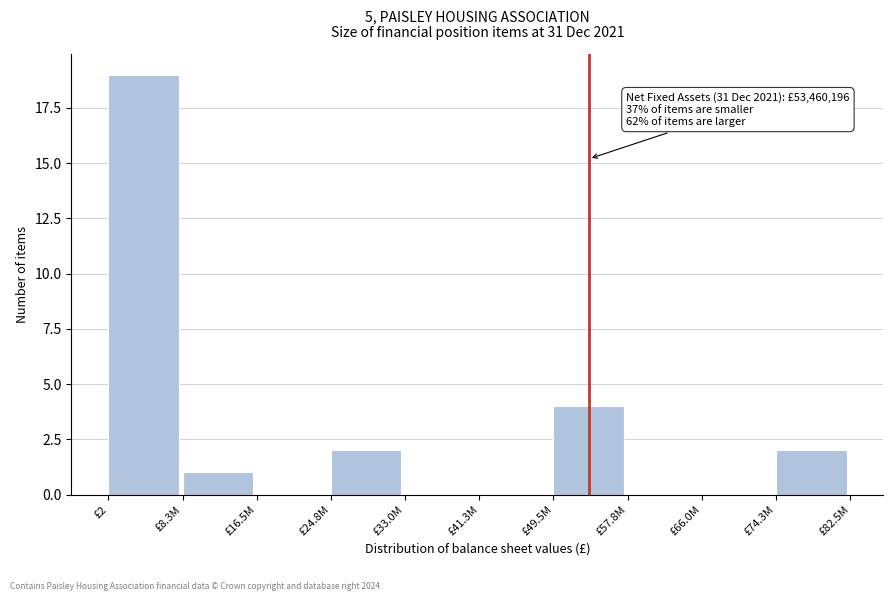

Reading left to right, what are all the values shown in this chart?

£2=19	£8.3M=1	£16.5M=0	£24.8M=2	£33.0M=0	£41.3M=0	£49.5M=4	£57.8M=0	£66.0M=0	£74.3M=2